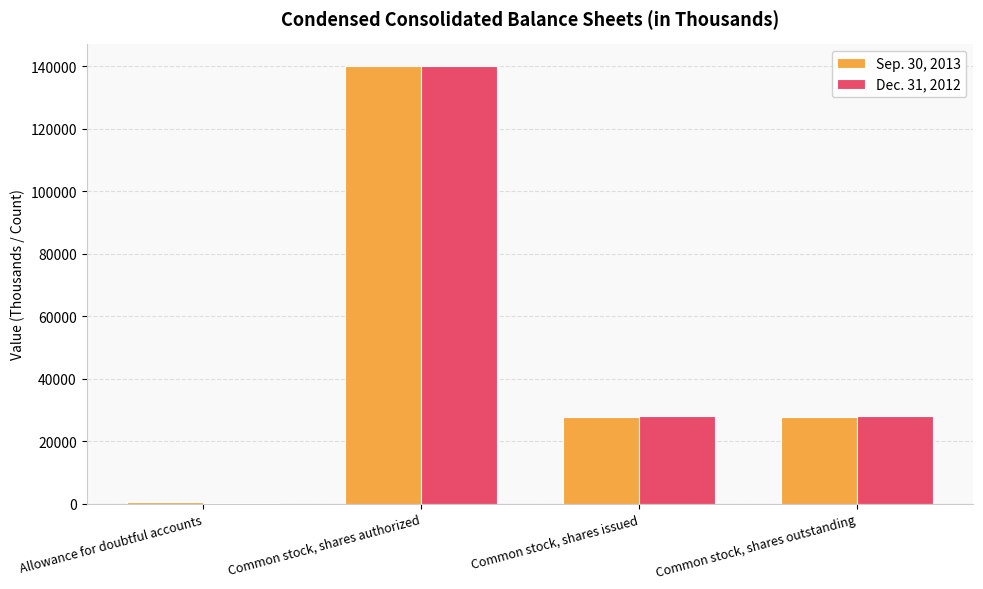

Is the value of Sep. 30, 2013 at Common stock, shares authorized greater than the value of Dec. 31, 2012 at Allowance for doubtful accounts?

Yes